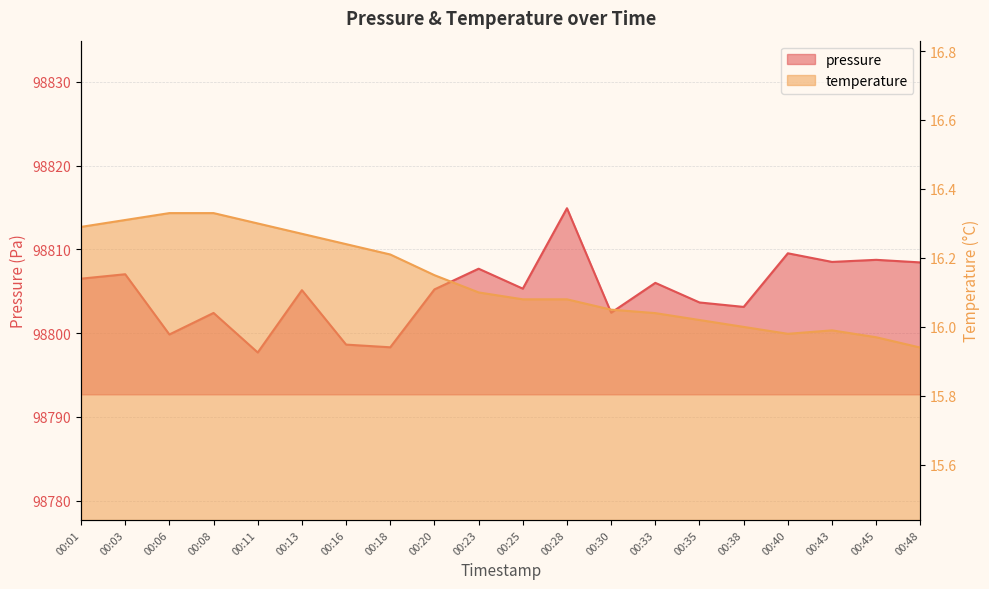

What is the approximate value of pressure at 00:25?

98805.3